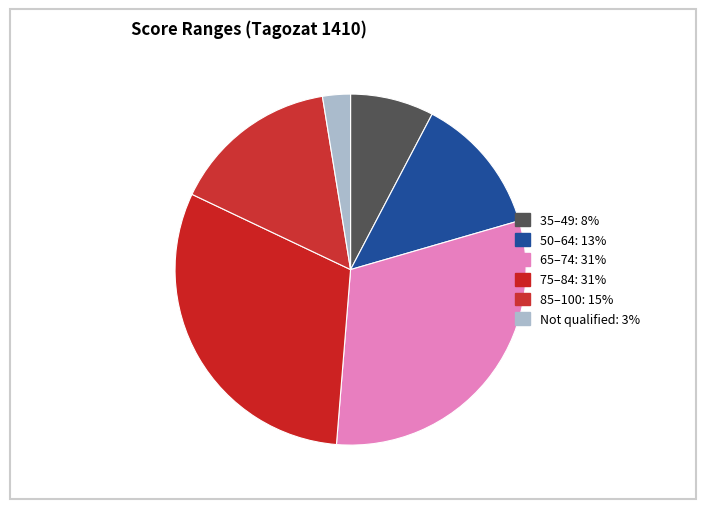

How many segments does this pie chart have?

6